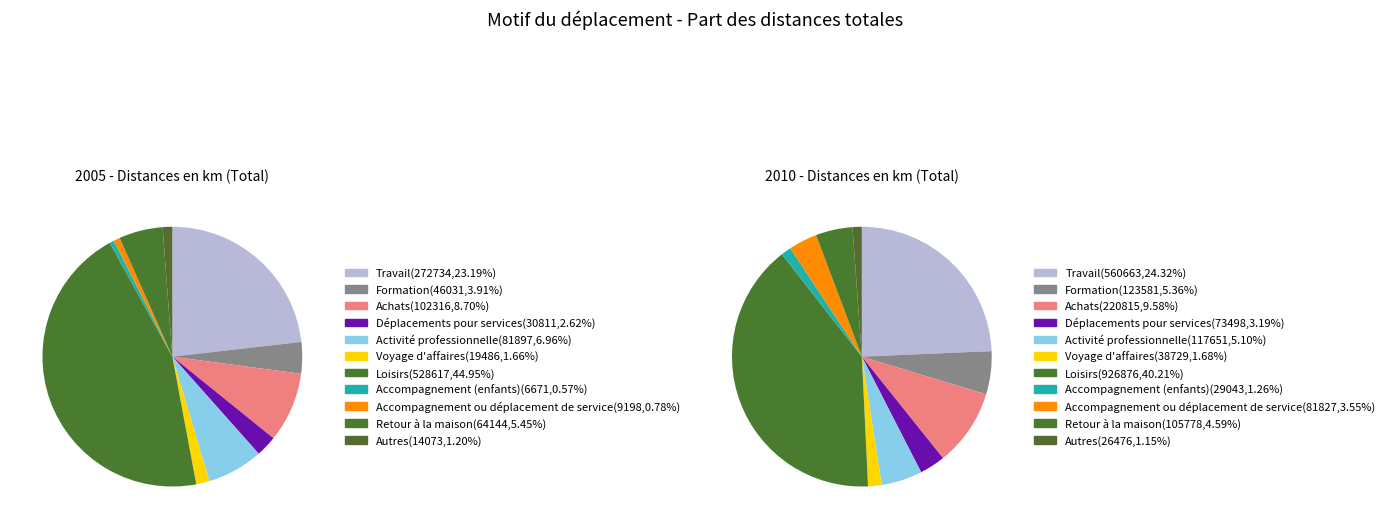

The Activité professionnelle slice represents 1% of the pie. True or false?

False